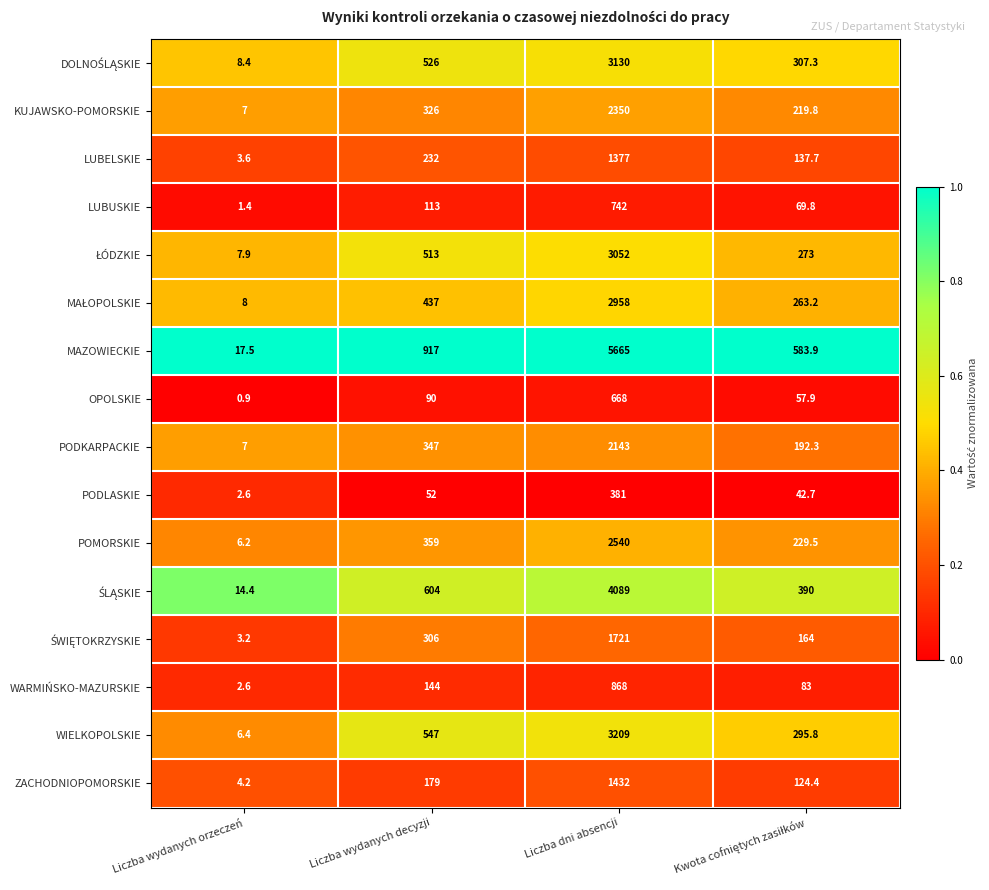

True or false: PODLASKIE has a value of 52.0 at Liczba wydanych decyzji.

True